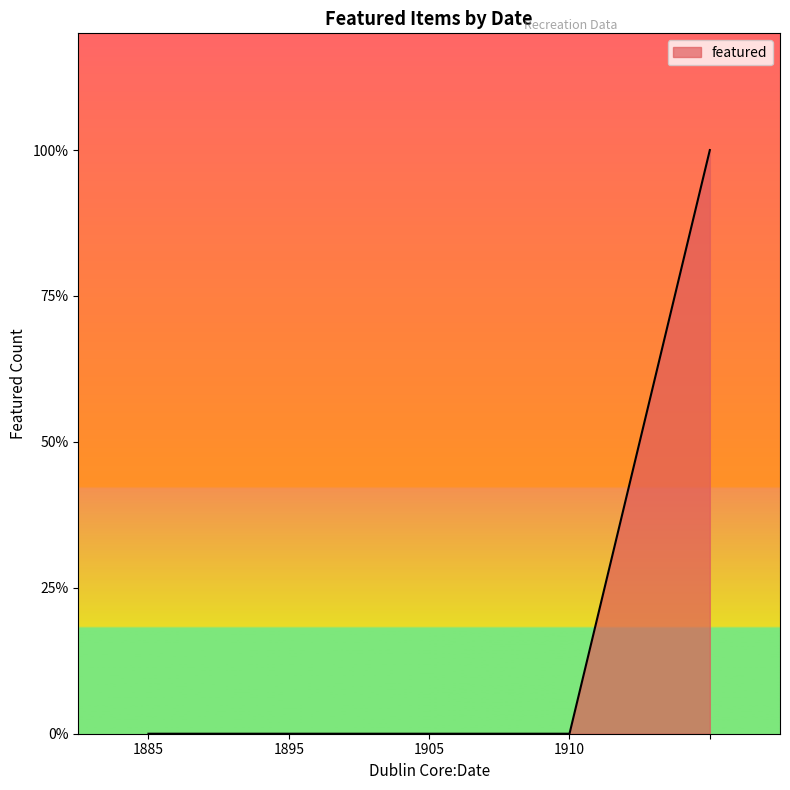

List the labels in order of value, smallest first.

1885, 1895, 1905, 1910, 